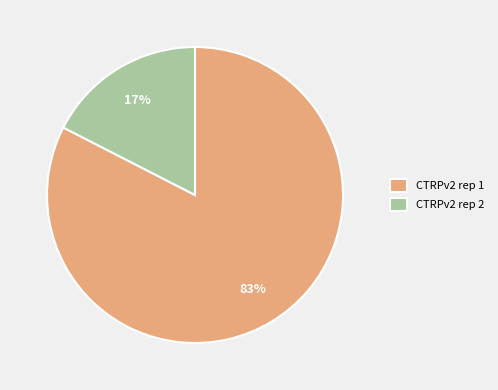

To the nearest percent, what is the average slice percentage?

50%